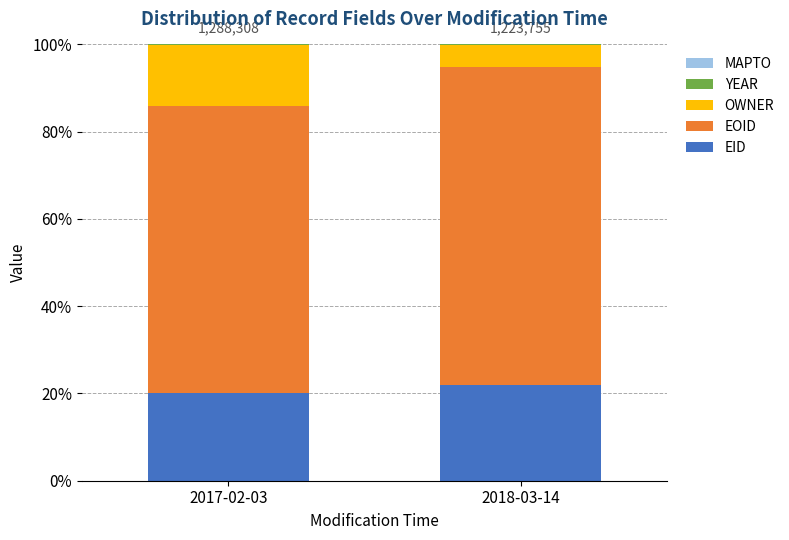

The value of EID at 2017-02-03 is 20.2. True or false?

True